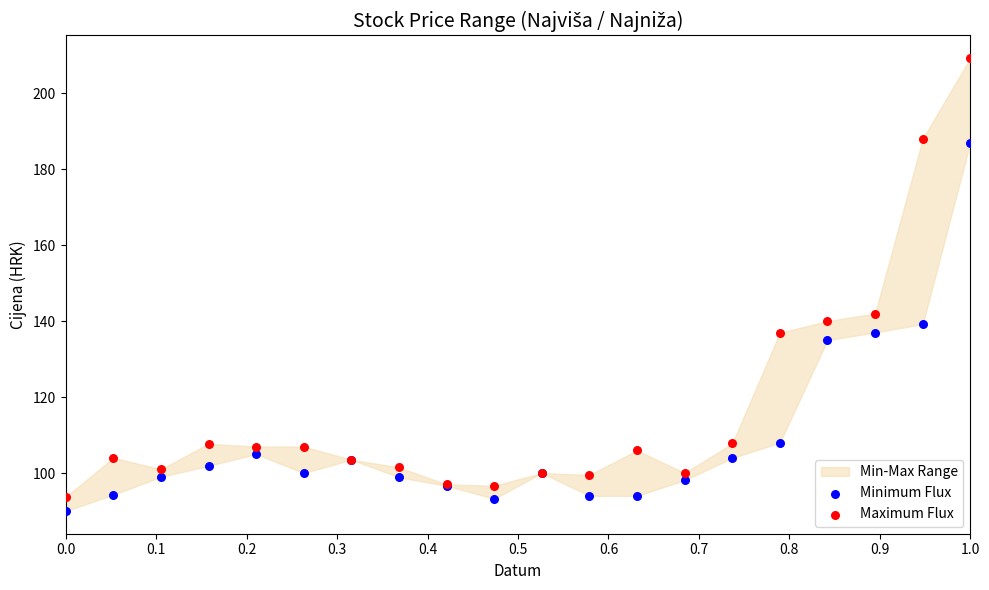

Across all series, what Y value is closest to 149?

142.0